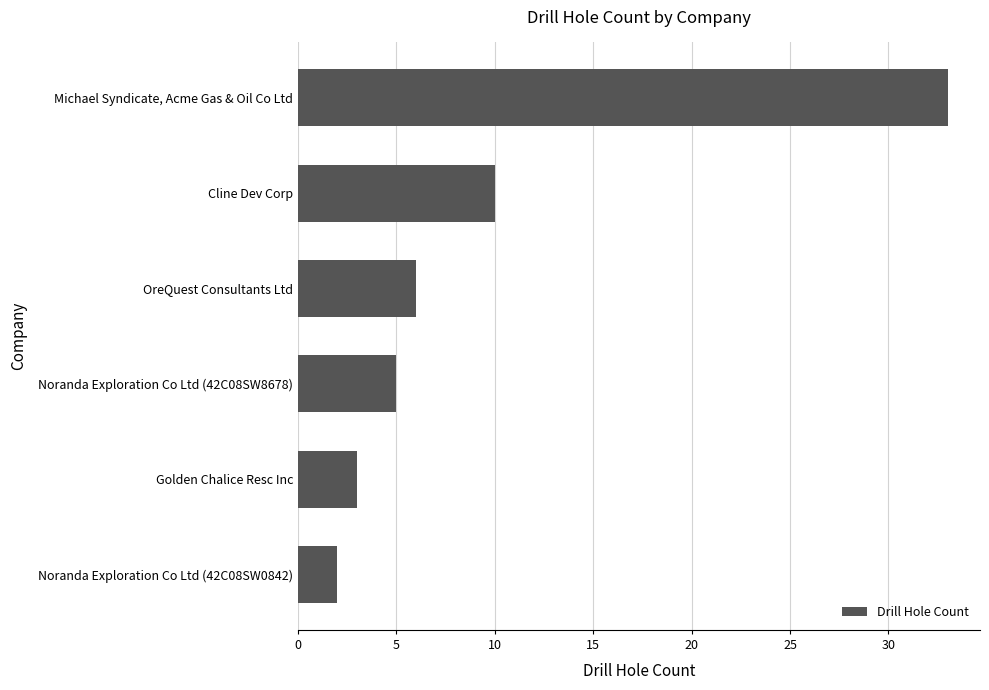

What is the difference between the maximum and minimum values?

31